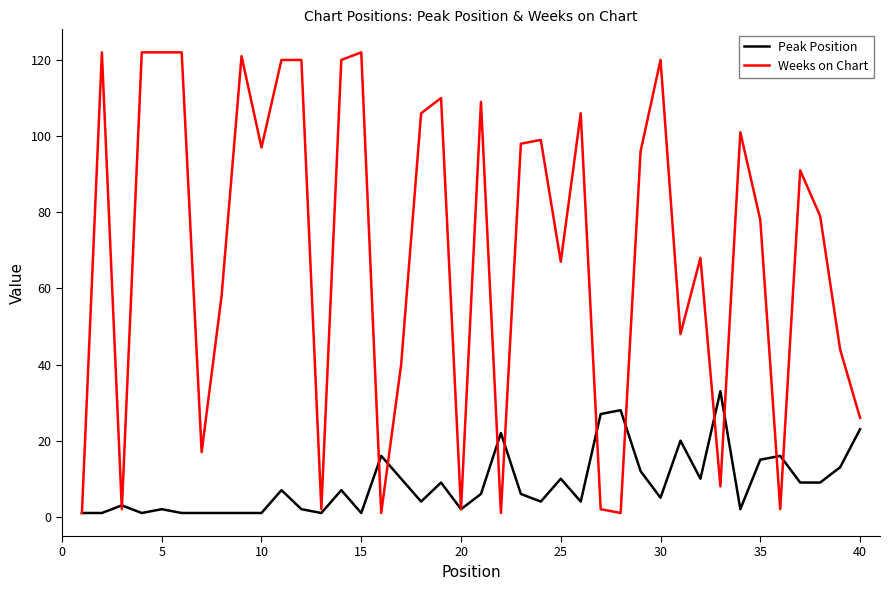

Rank the series by their average value, from highest to lowest.

Weeks on Chart, Peak Position